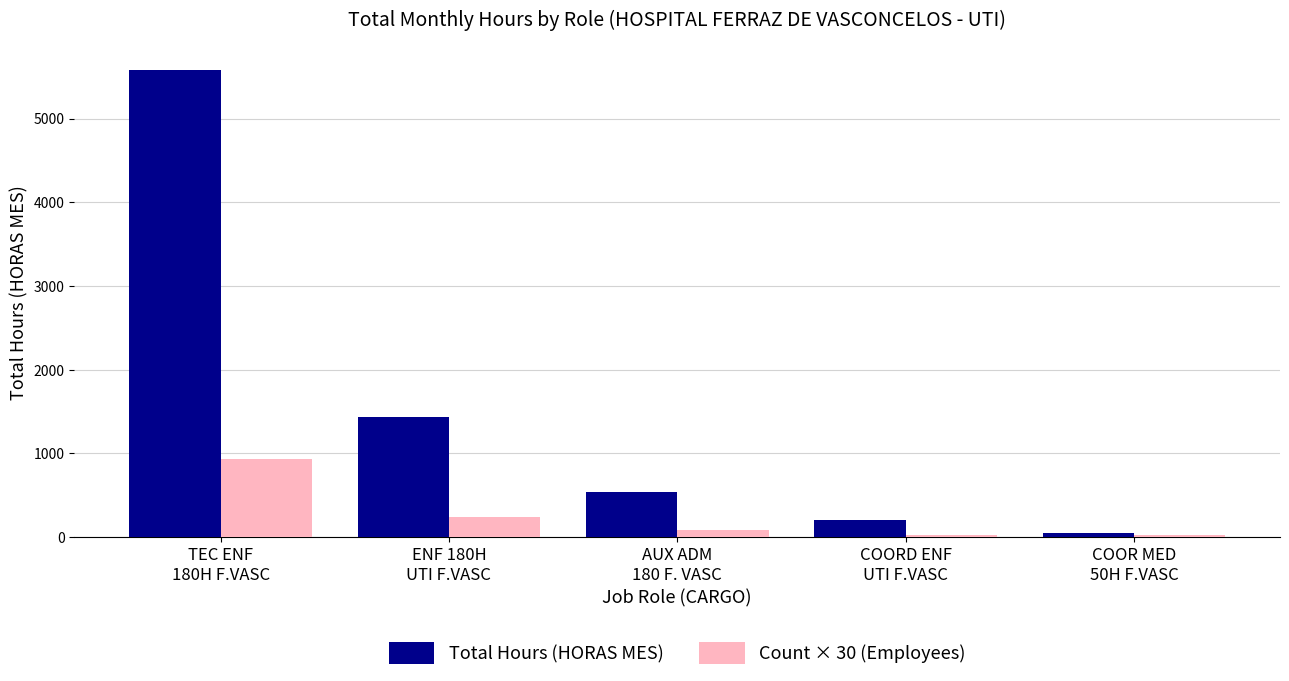

What is the difference between the Total Hours (HORAS MES) values at AUX ADM
180 F. VASC and COORD ENF
UTI F.VASC?

340